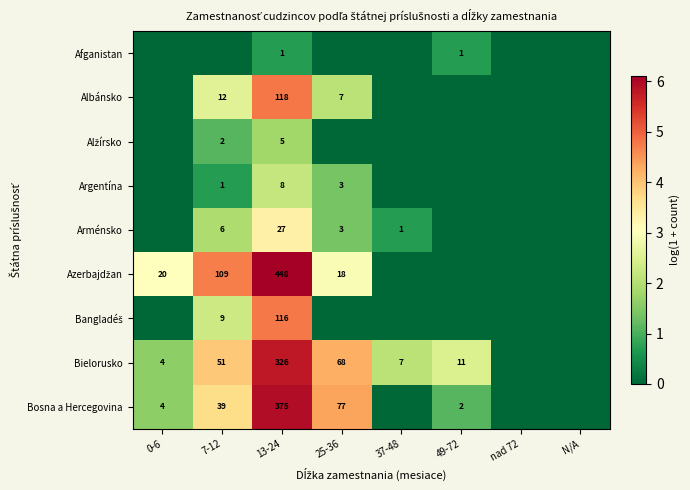

Is it true that Bielorusko equals 7 at 49-72?

False